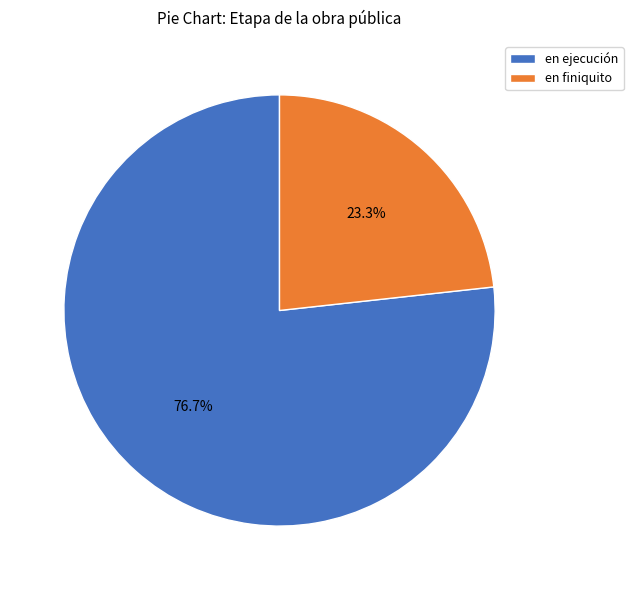

Approximately how many times larger is the value at en finiquito compared to en ejecución?

0.3